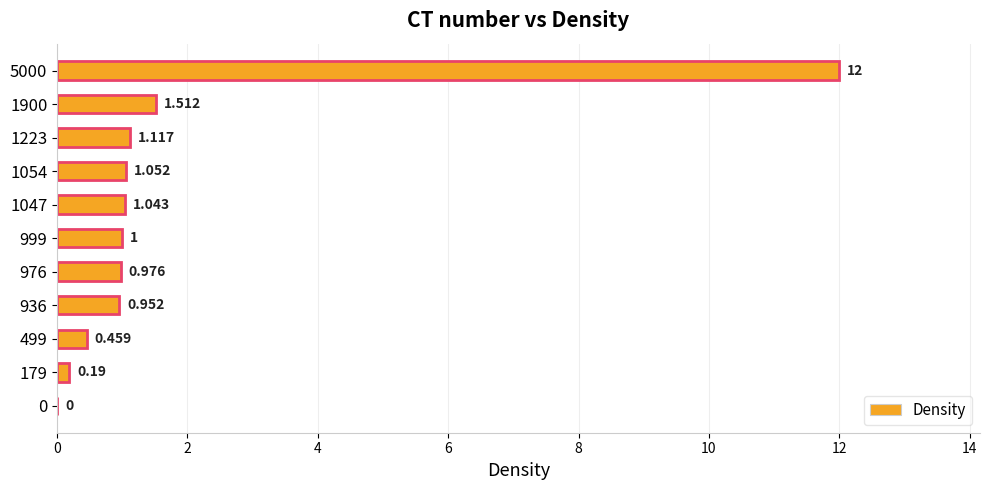

What is the difference between the maximum and minimum values?

12.0